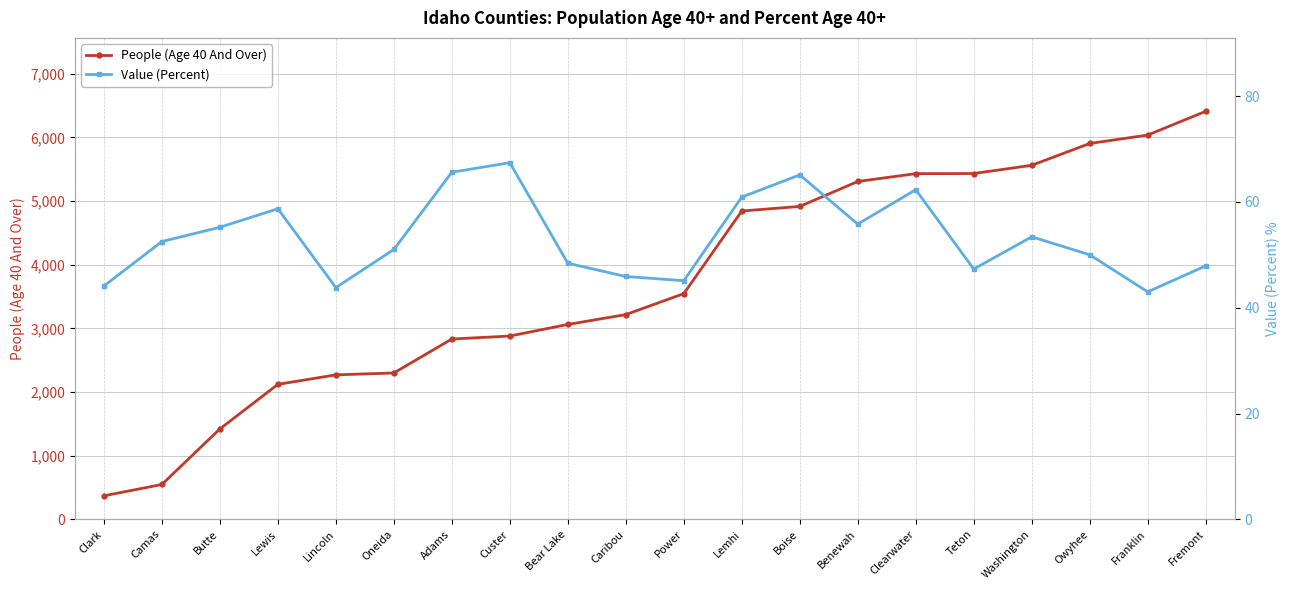

True or false: People (Age 40 And Over) has more than 1 points higher than both neighbors.

False